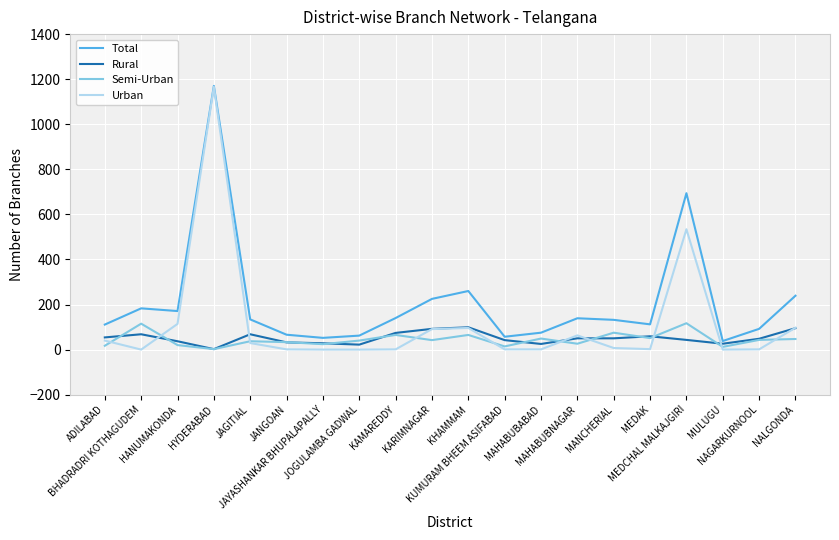

Which series has the largest total across all categories?

Total